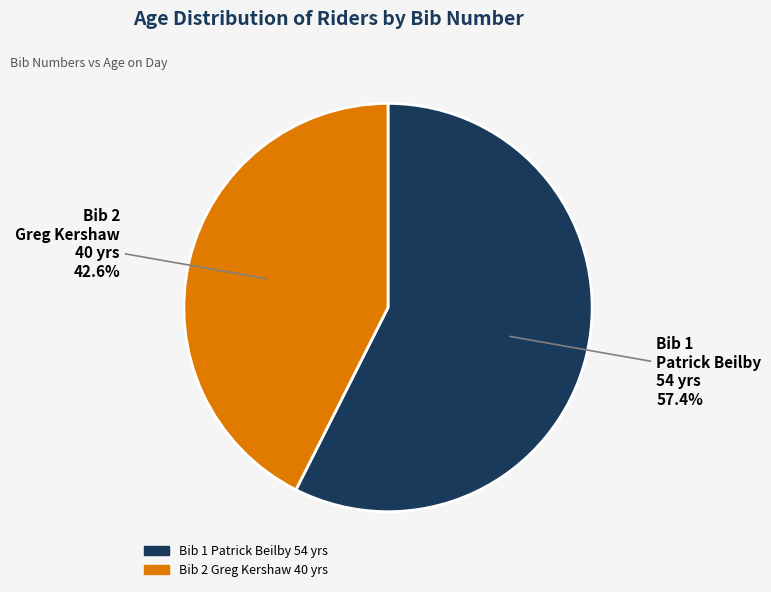

Which category has the smallest portion of the pie?

Bib 2 Greg Kershaw 40 yrs